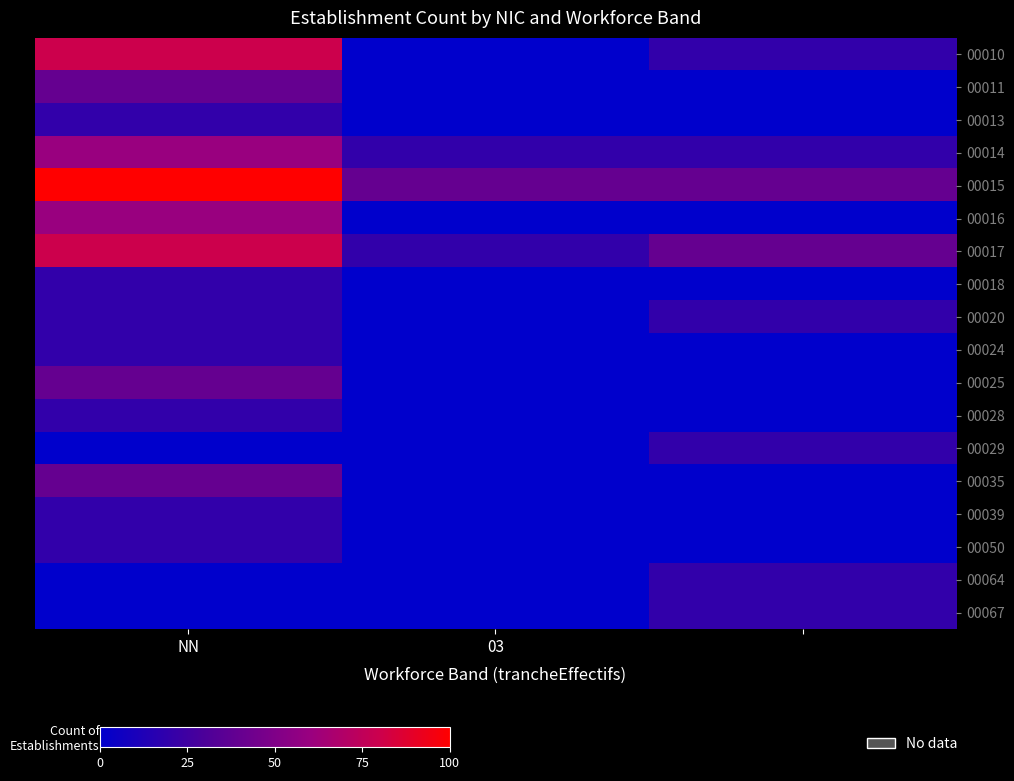

At how many categories does at least one series exceed 55?

1